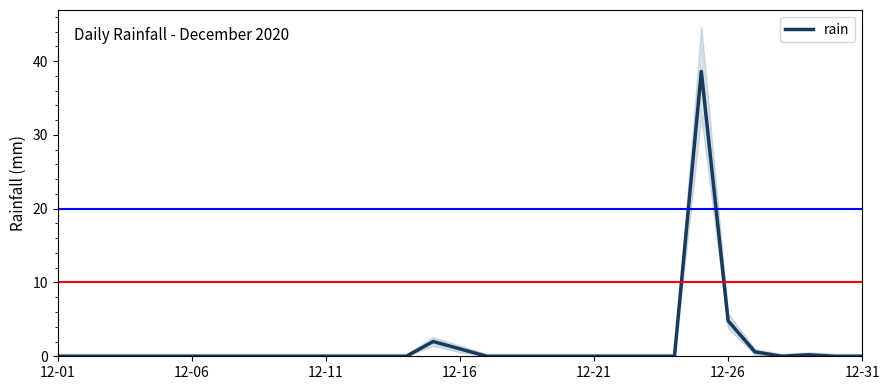

What is the maximum value for rain?

38.6